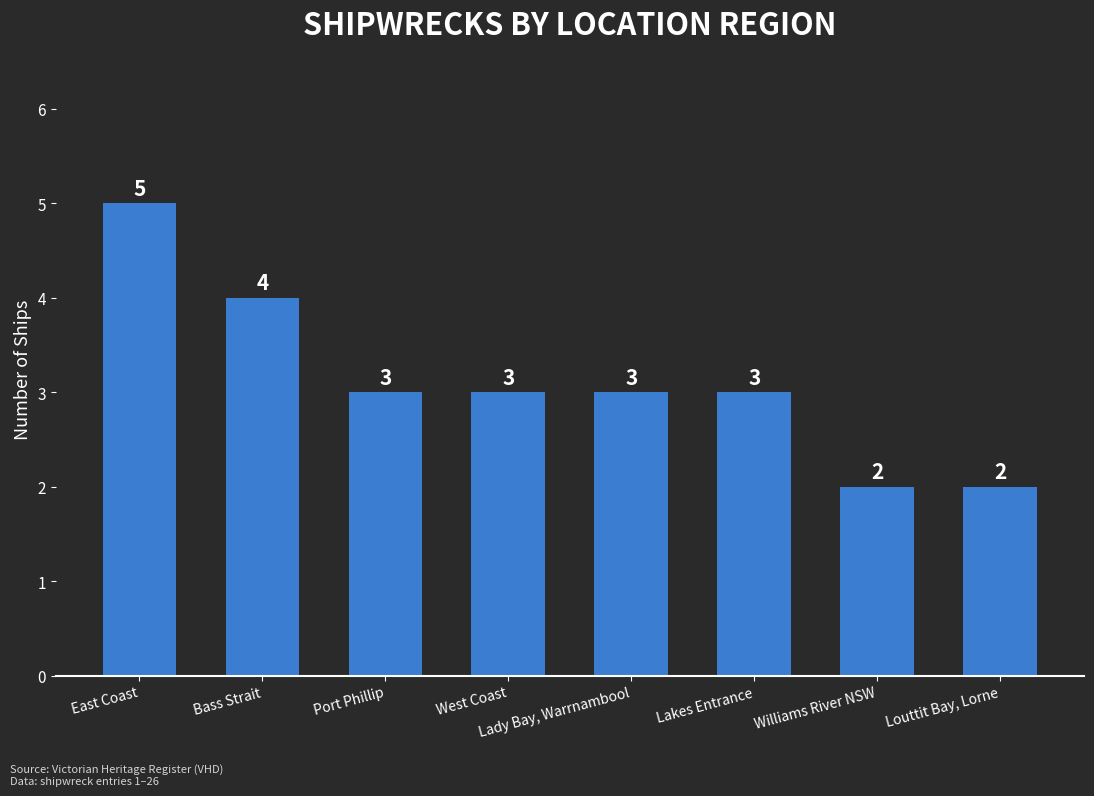

What is the label of the 6th bar from the right?

Port Phillip